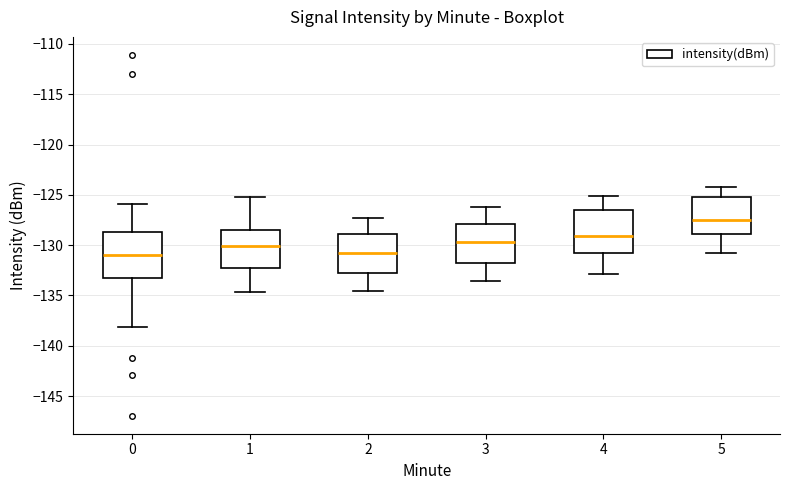

Where does the lower whisker of the box at x = 5 end on the y-axis? The values are not printed on the chart, so give them approximately, as read against the axis.

-131.0